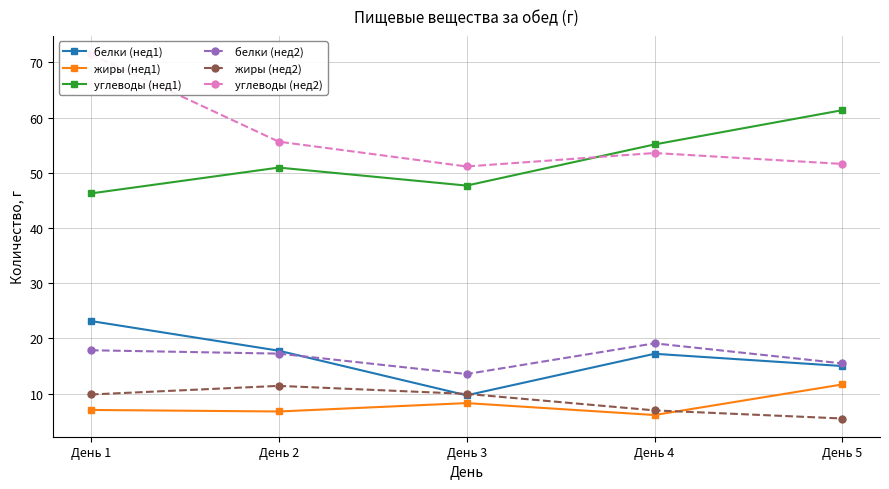

True or false: жиры (нед1) and белки (нед2) intersect in this chart.

False